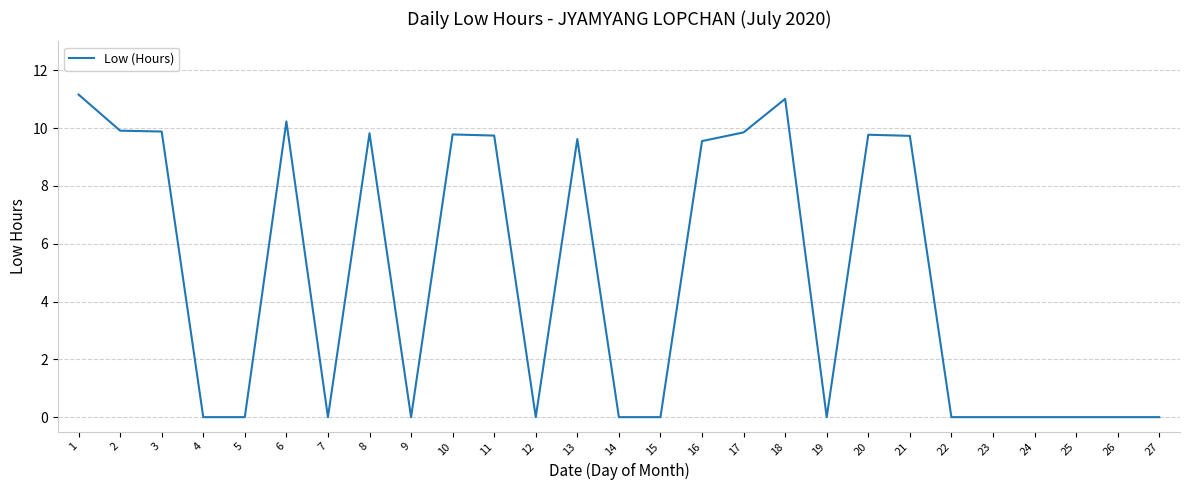

True or false: the data shows 0.0 at 22.

True